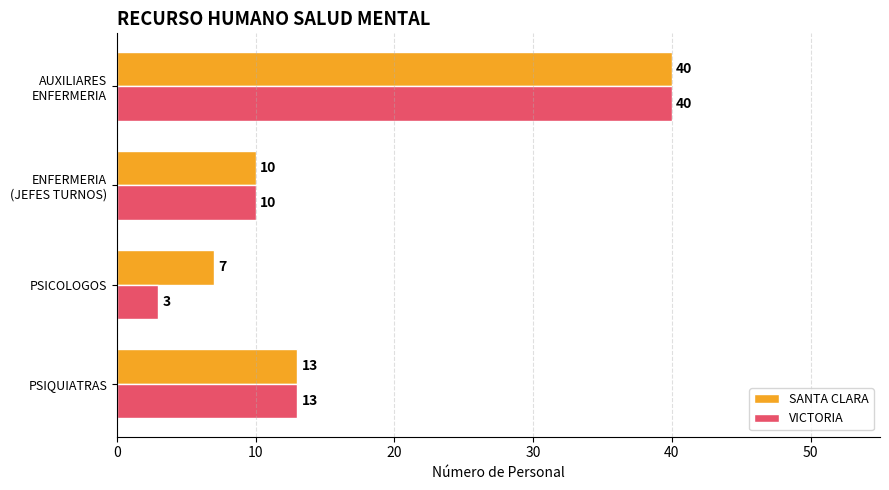

What is the maximum value for VICTORIA?

40